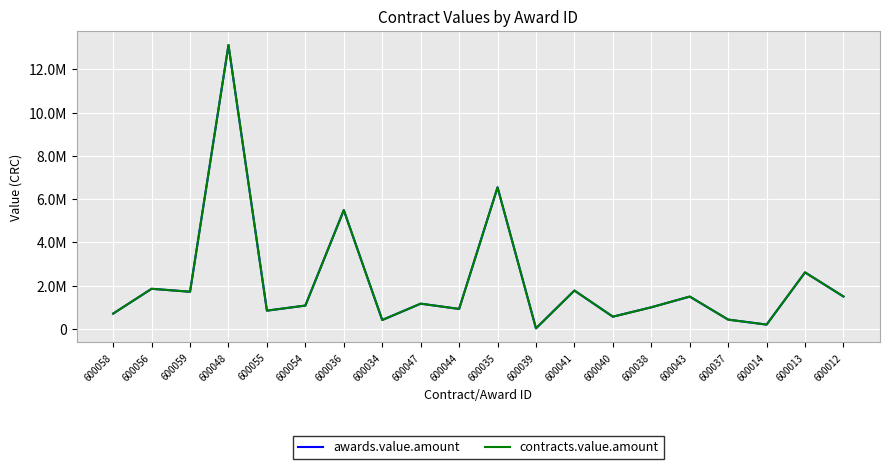

Does the chart have visible grid lines?

Yes